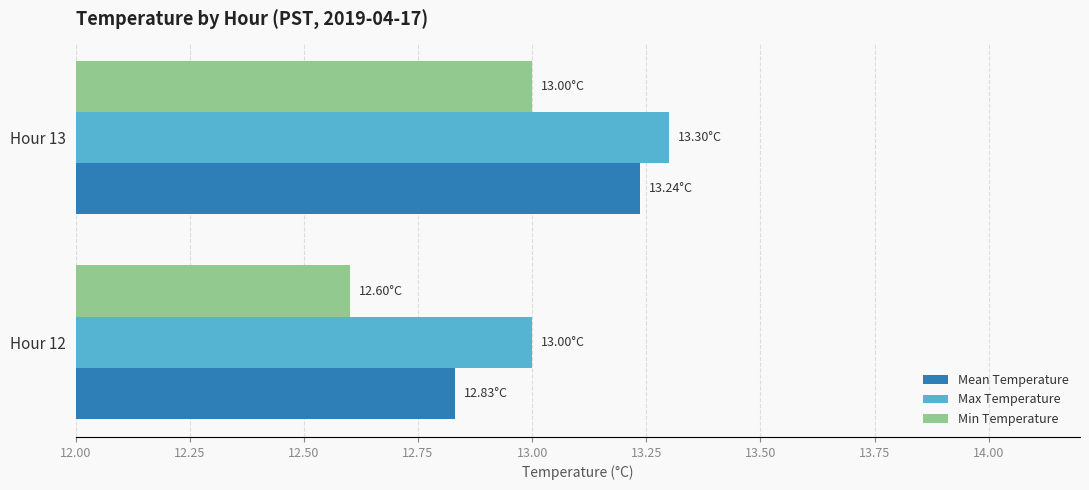

What is the difference between the maximum and minimum values in the Mean Temperature series?

0.4